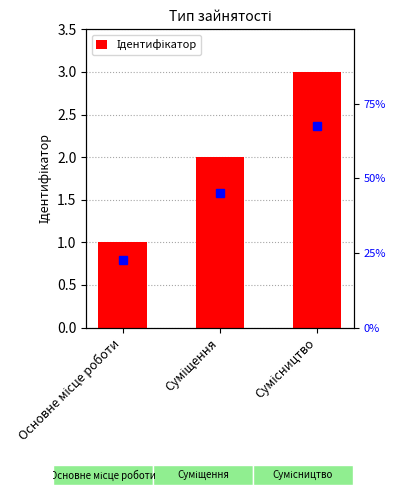

Between Суміщення and Сумісництво, which is larger?

Сумісництво